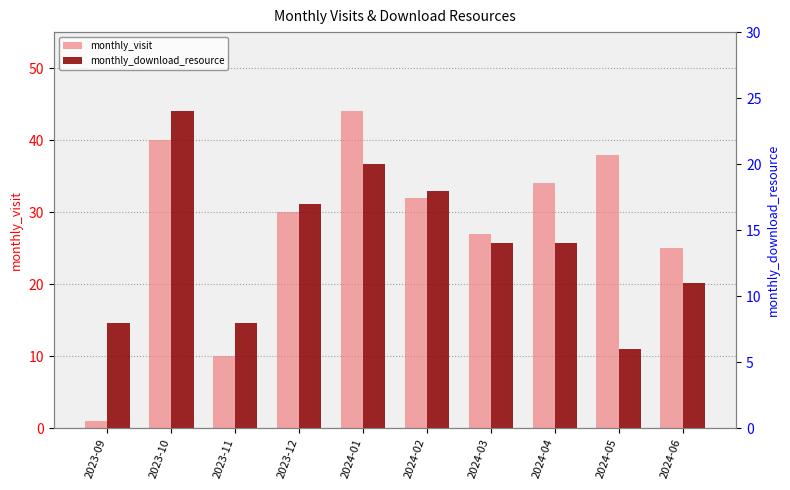

What value does the monthly_visit series have at 2024-04, to the nearest 5?

35